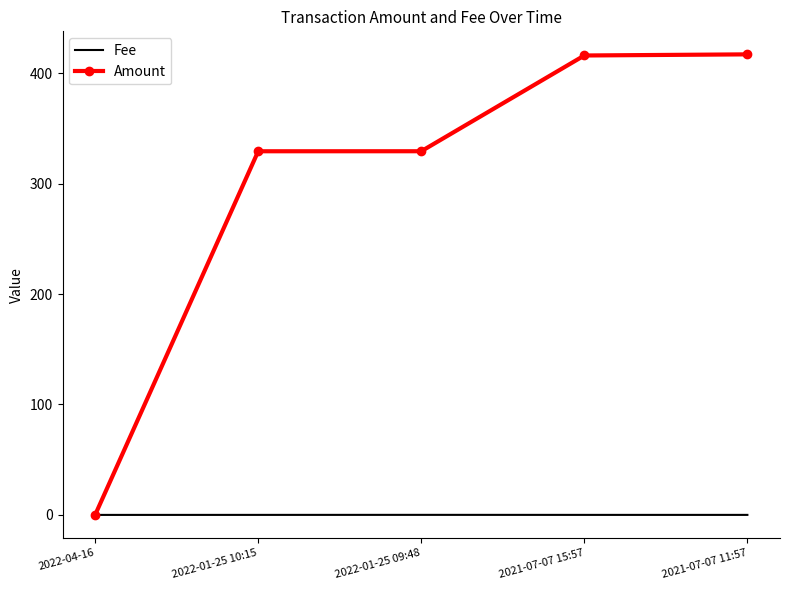

Is it true that Fee equals 0.0 at 2021-07-07 15:57?

True